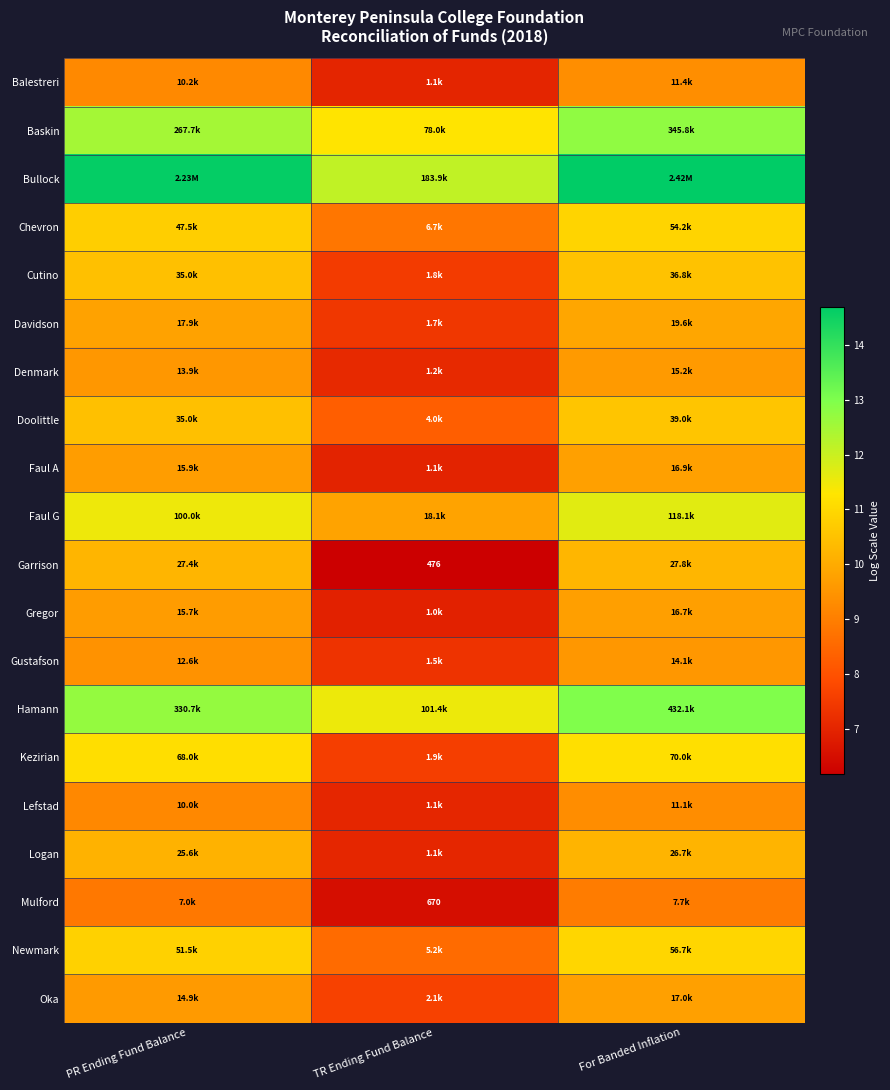

How many values in the Oka series are below 9?

1